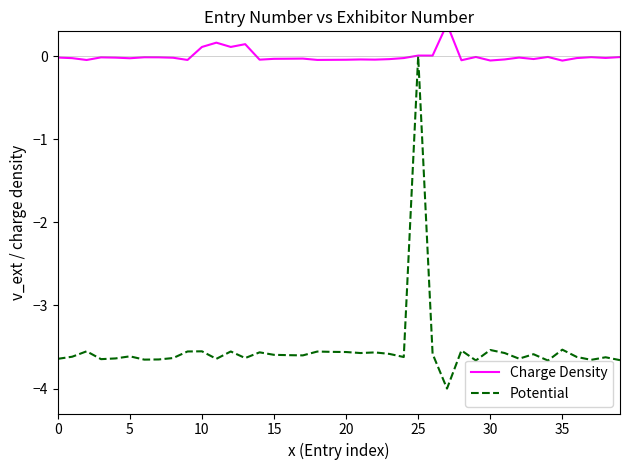

What is the total value across all series at 37?

-3.7